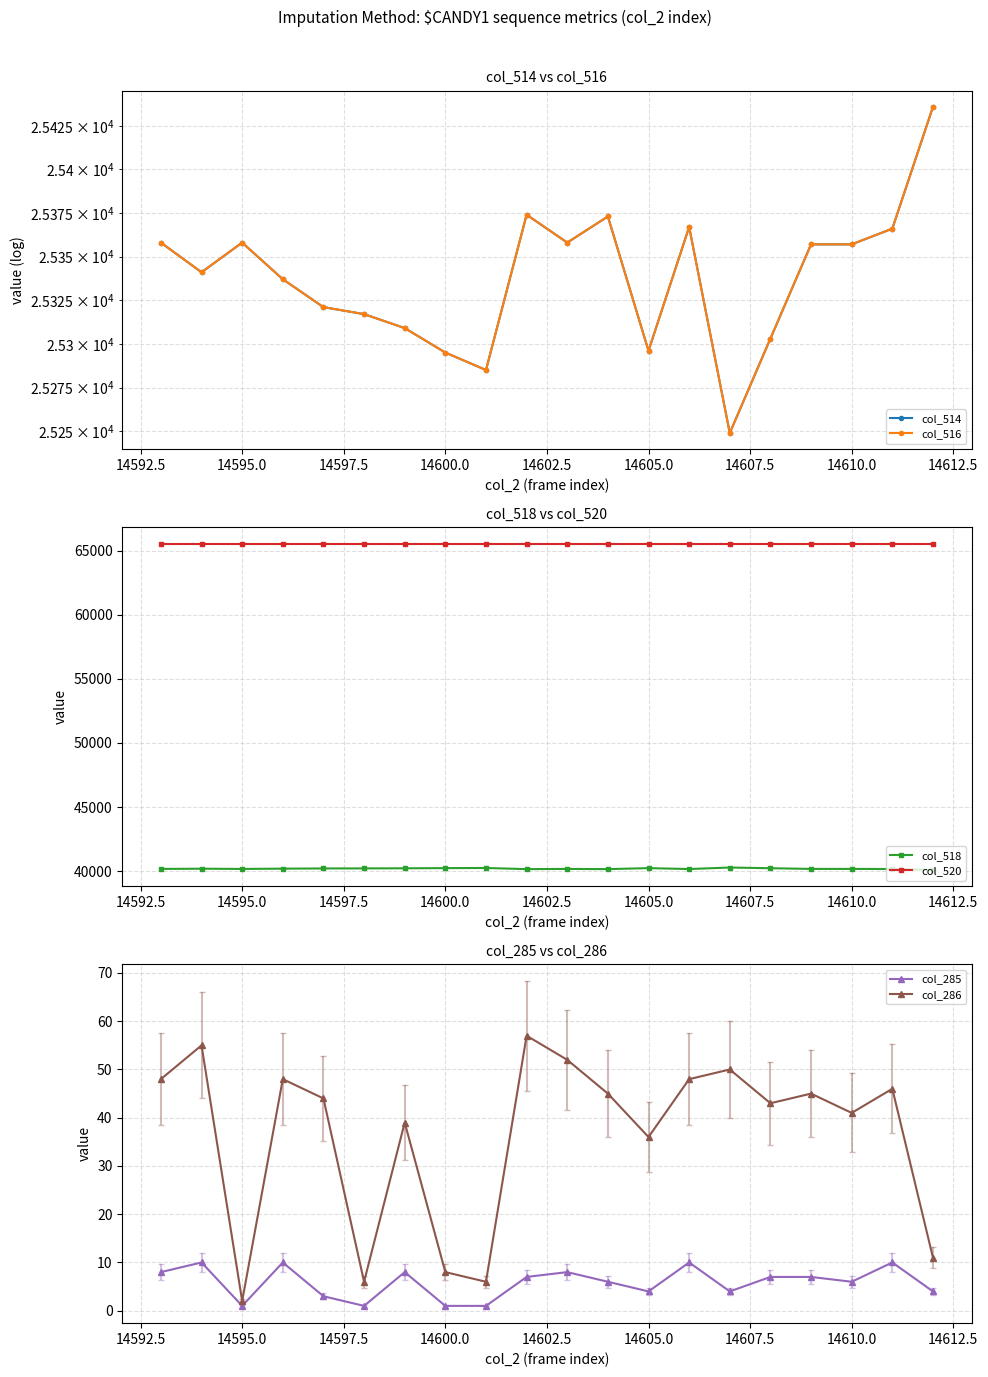

How many series are shown in this chart?

6